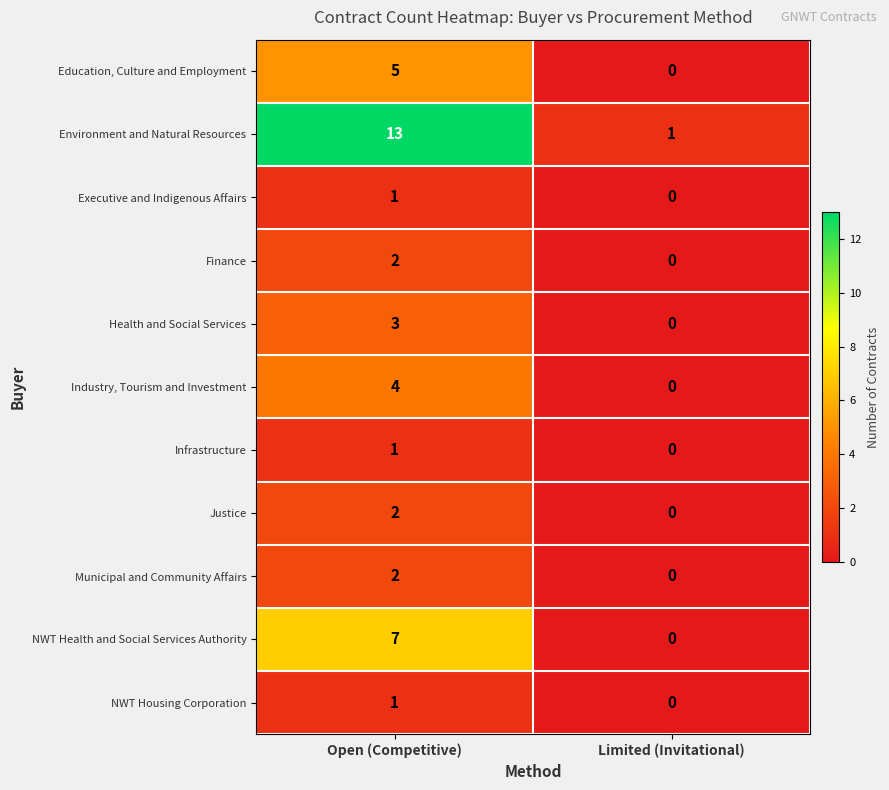

How many distinct data groups are displayed?

11